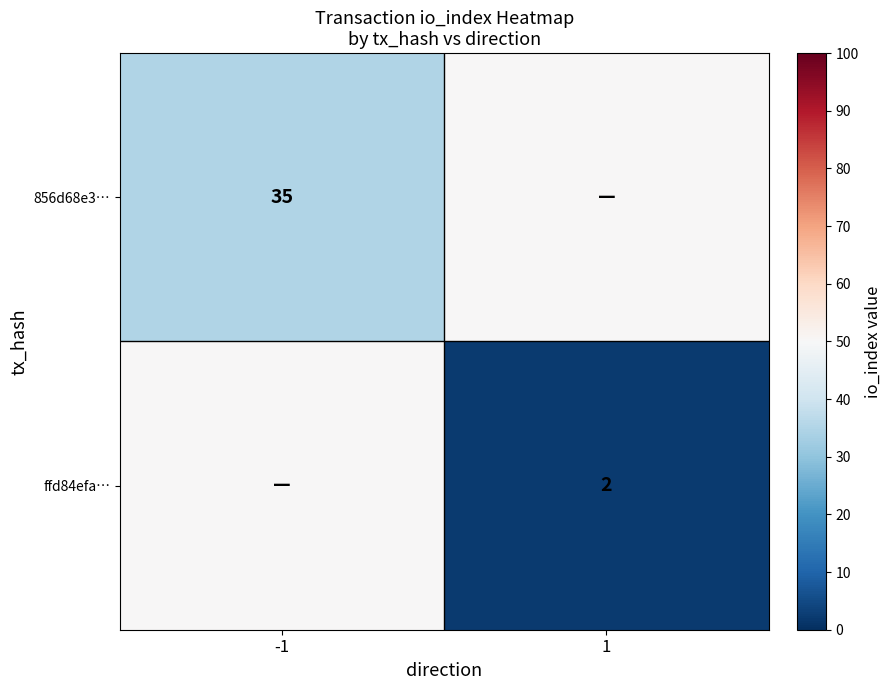

The 856d68e3… series shows 22 at -1. True or false?

False